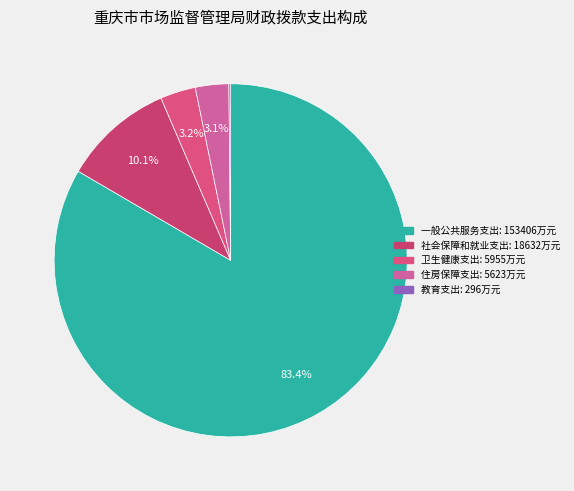

Count the number of slices in the pie.

5